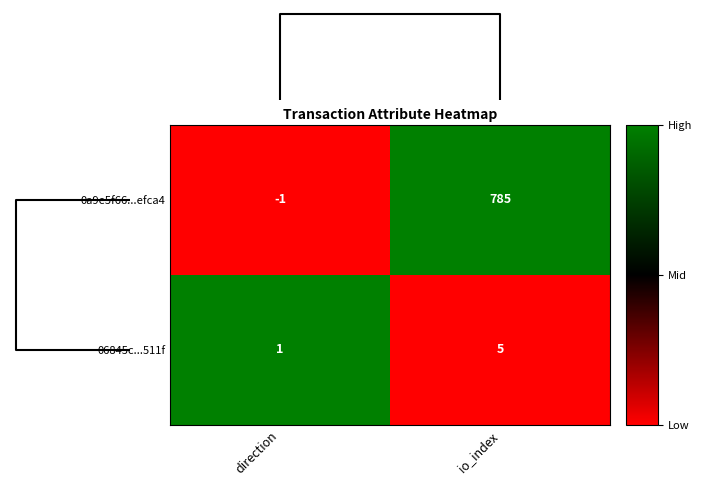

At which category is the sum across all series the highest?

io_index